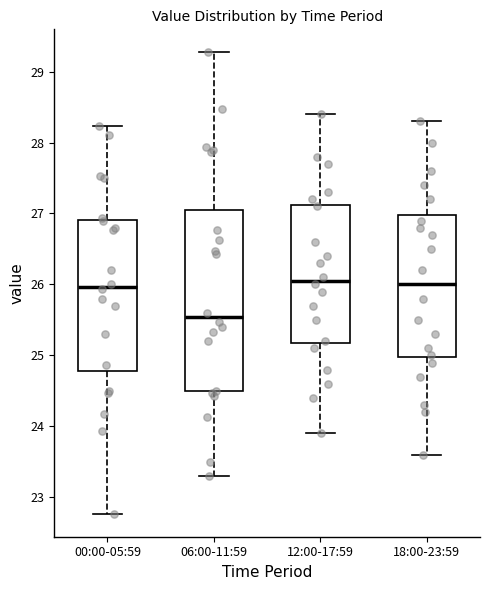

Reading left to right, transcribe this box plot: for each box, give where its median line is, the range the box spans, and where its two whiskers end, as read against the y-axis. The values are not printed on the chart, so give them approximately, as read against the axis.

00:00-05:59: median 26.0, box 24.8 to 26.9, whiskers 22.8 to 28.2
06:00-11:59: median 25.5, box 24.5 to 27.0, whiskers 23.3 to 29.3
12:00-17:59: median 26.1, box 25.2 to 27.1, whiskers 23.9 to 28.4
18:00-23:59: median 26.0, box 25.0 to 27.0, whiskers 23.6 to 28.3